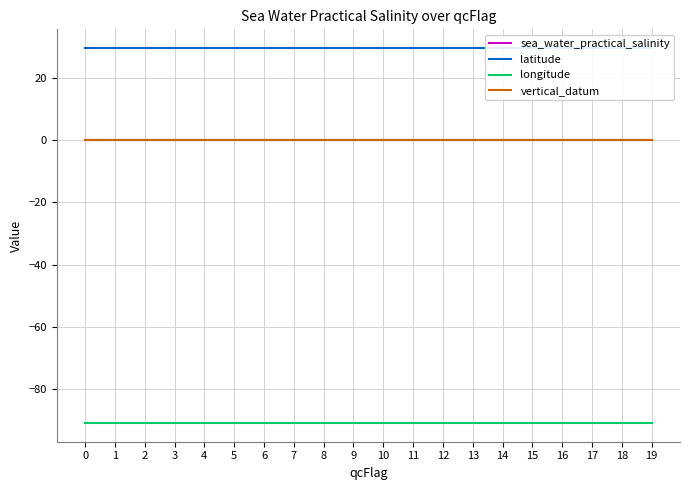

Which series changed the most between 9 and 14?

sea_water_practical_salinity